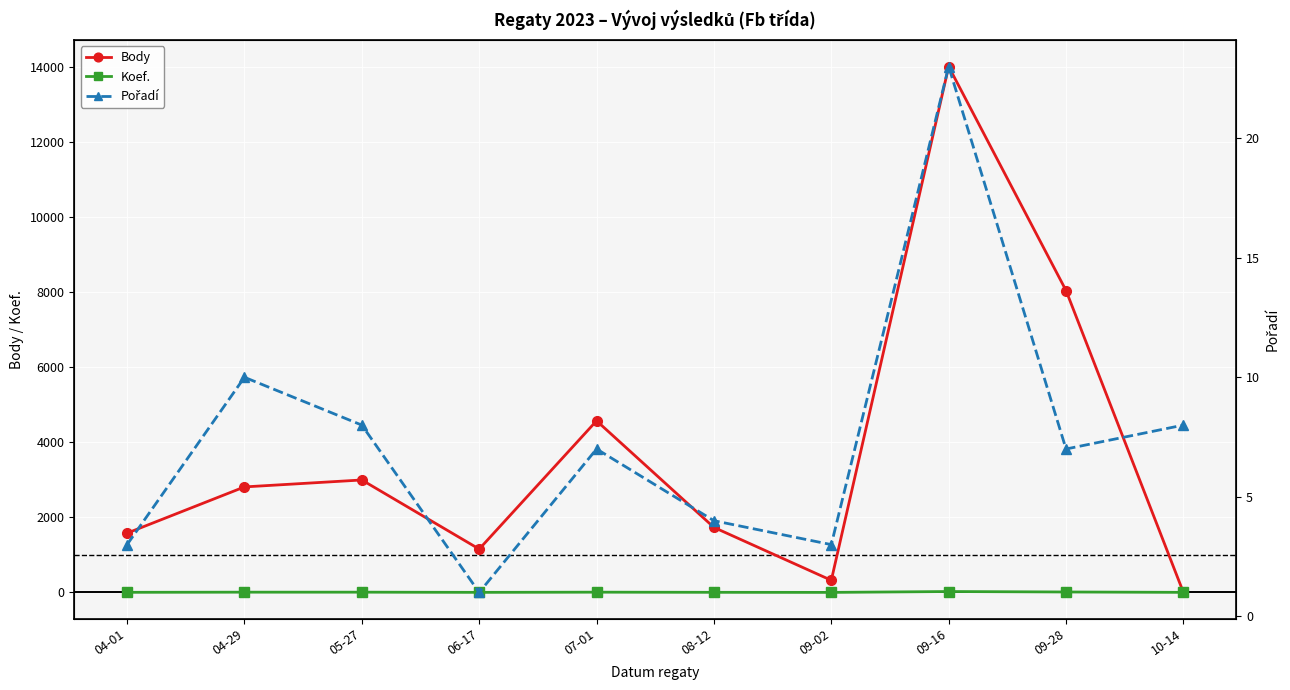

At how many categories does at least one series exceed 5332?

2